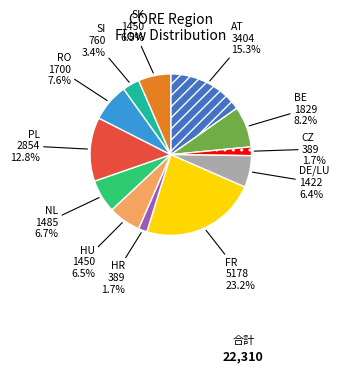

How many slices are in this pie chart?

12